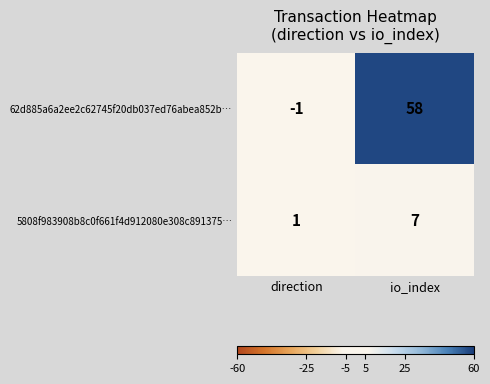

At which category is the sum across all series the highest?

io_index